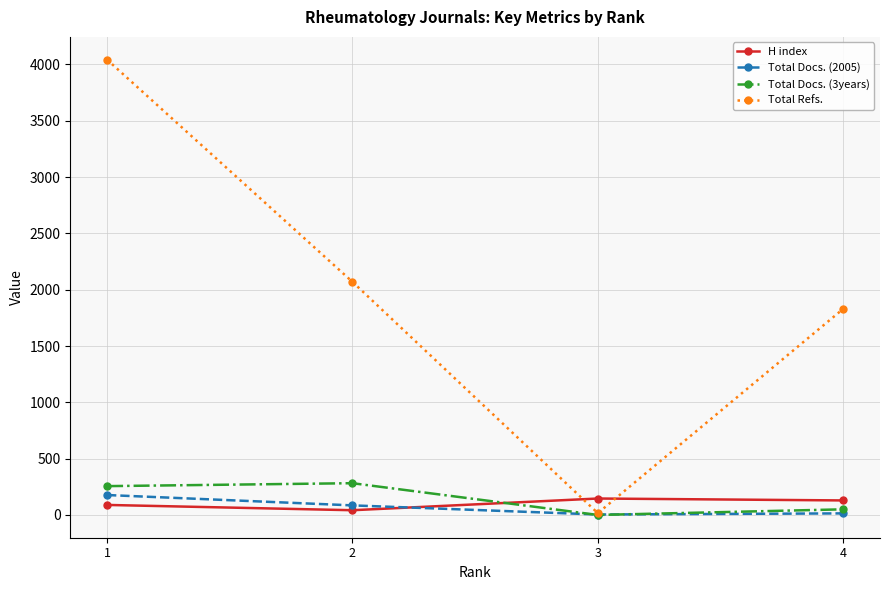

Which series ends up on top after the final intersection of Total Docs. (3years) and H index?

H index